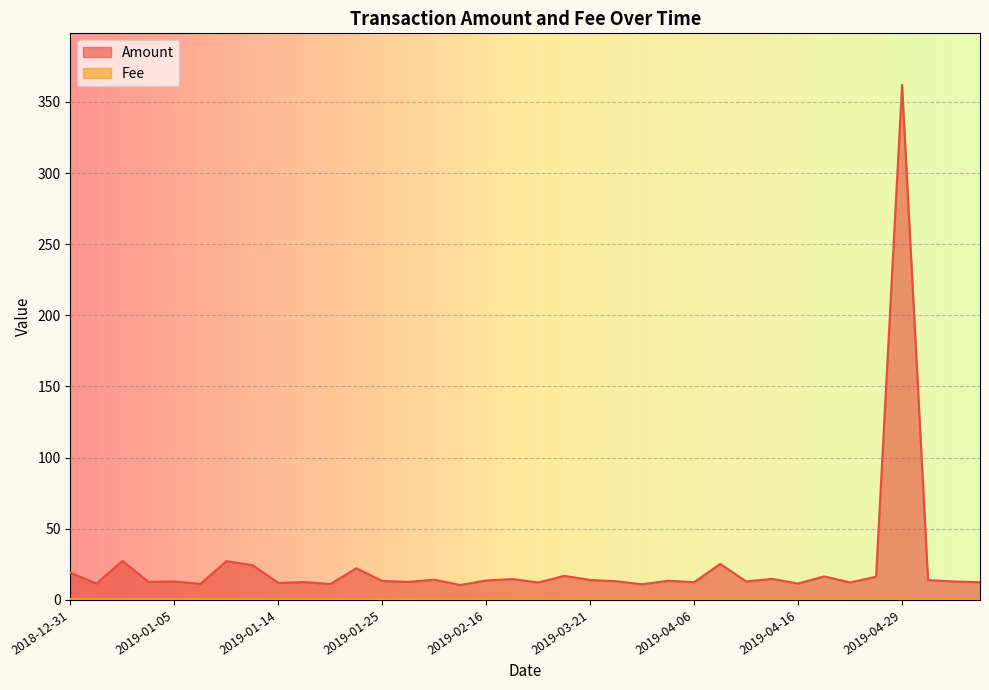

Is it true that Amount equals 13.3 at 2019-01-25?

True